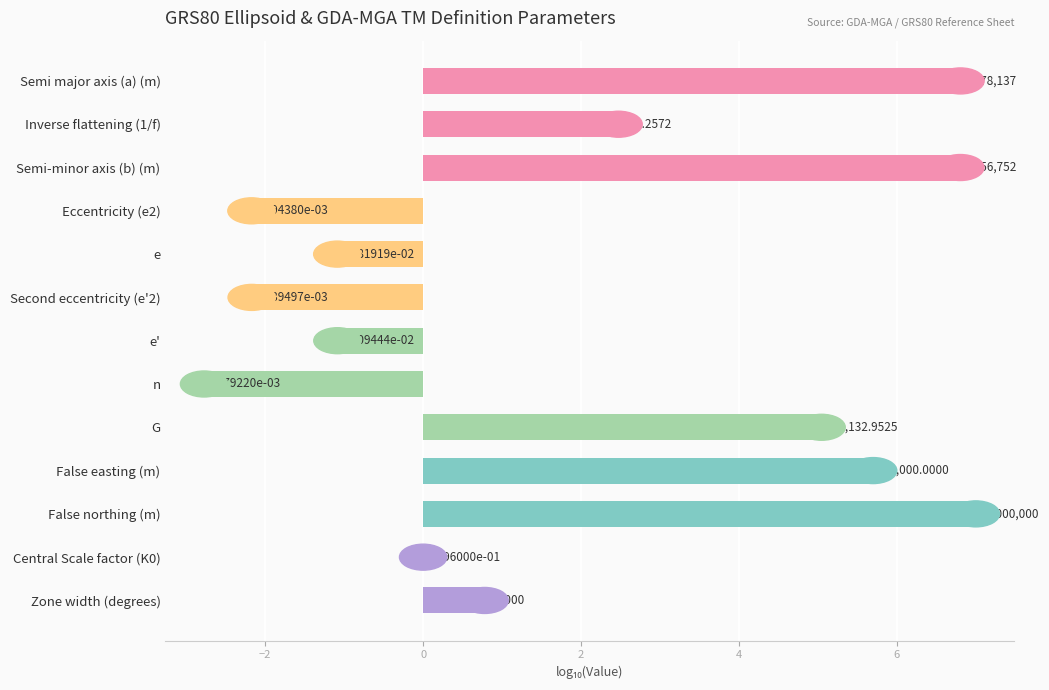

What is the average value?

1.9